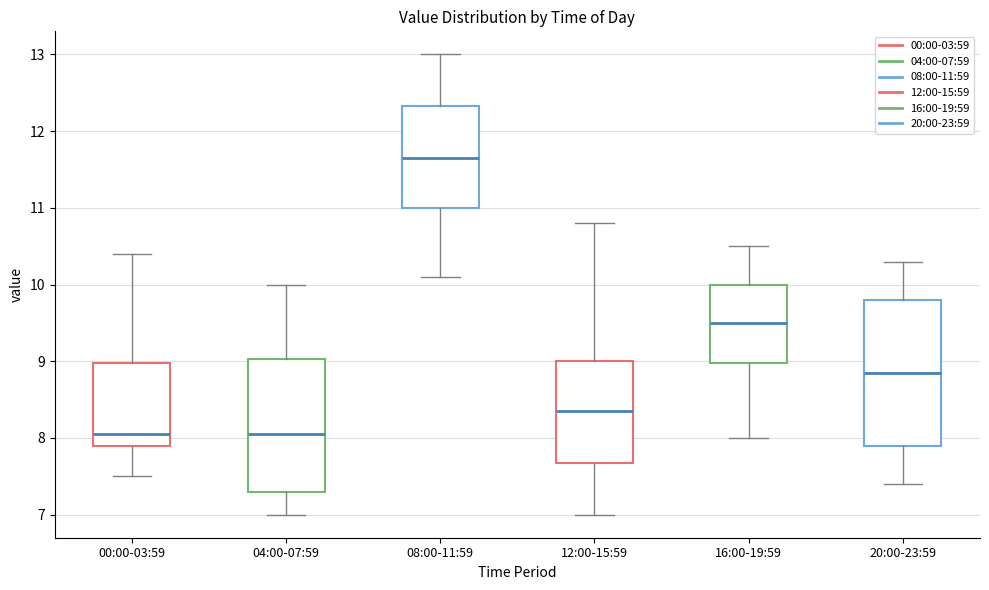

Comparing the boxes themselves (not the whiskers), which one is the tallest?

20:00-23:59